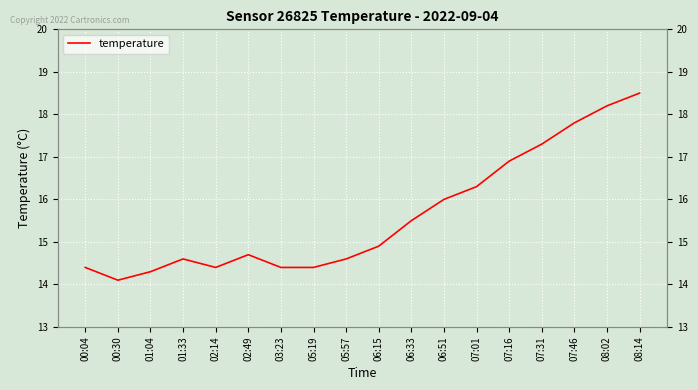

What is the maximum value shown in the chart?

18.5